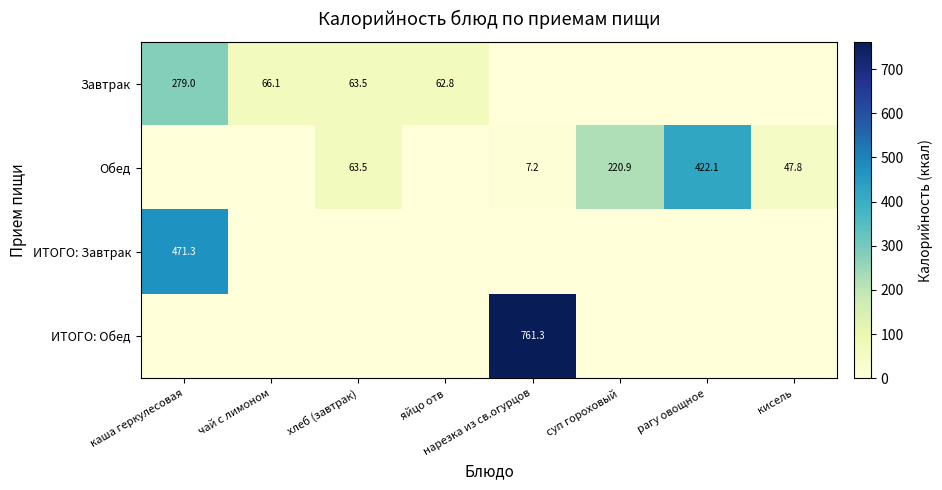

What is the difference between the Завтрак values at яйцо отв and каша геркулесовая?

216.2